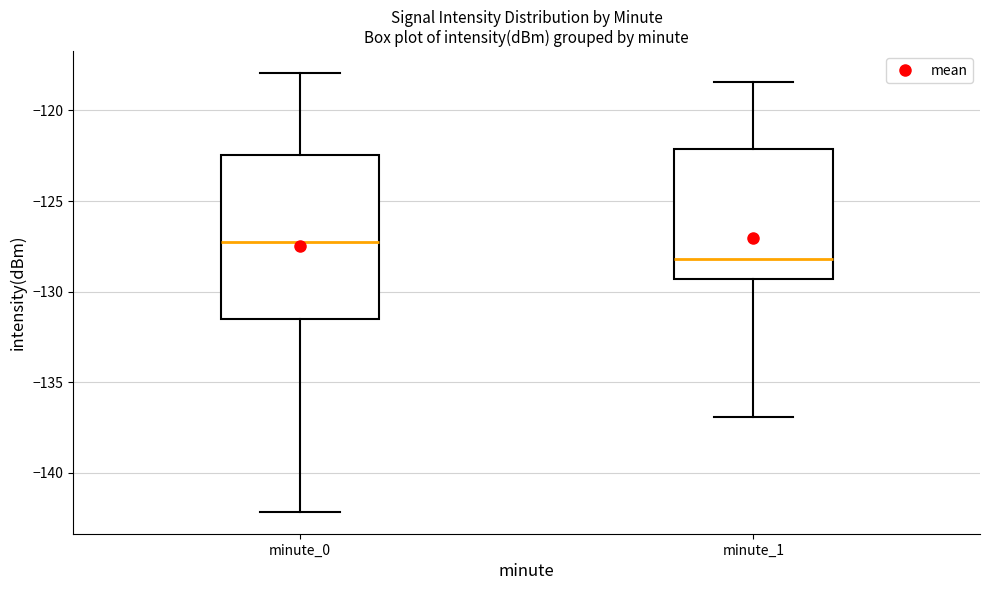

Reading left to right, read every box against the y-axis: the position of its median line, the range the box covers, and the ends of its whiskers. The values are not printed on the chart, so give them approximately, as read against the axis.

minute_0: median -127.0, box -131.5 to -122.5, whiskers -142.0 to -118.0
minute_1: median -128.0, box -129.5 to -122.0, whiskers -137.0 to -118.5